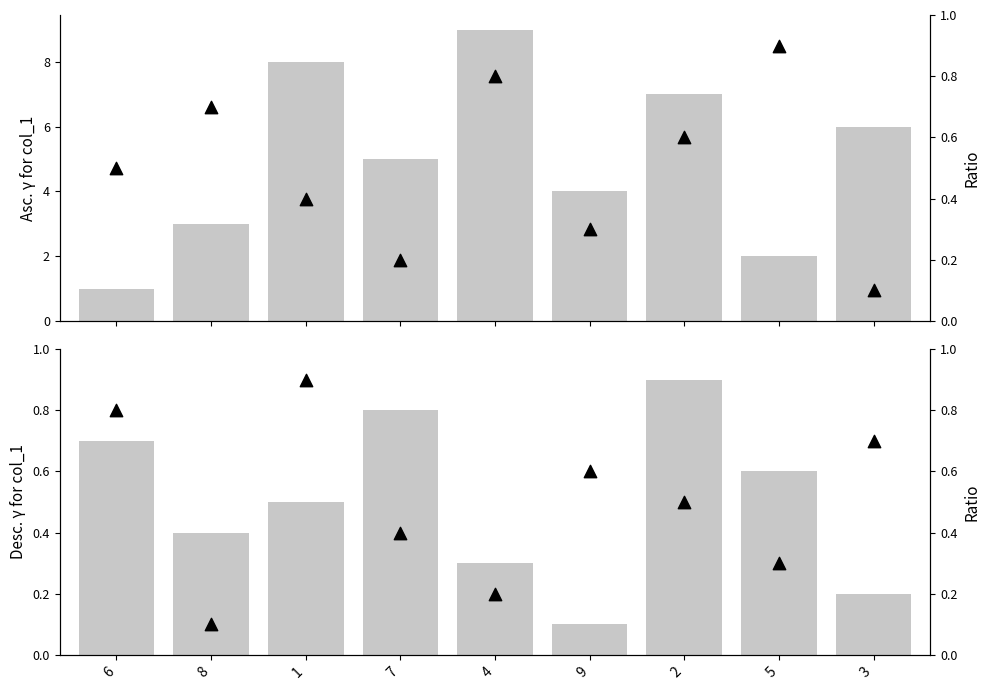

Which series has the largest Y range (max minus min)?

col_7